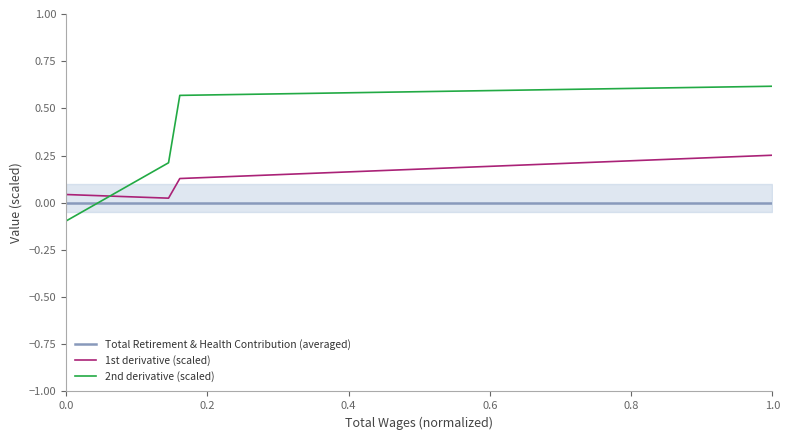

The value of Total Retirement & Health Contribution (averaged) at 1.0 is 0.0. True or false?

True